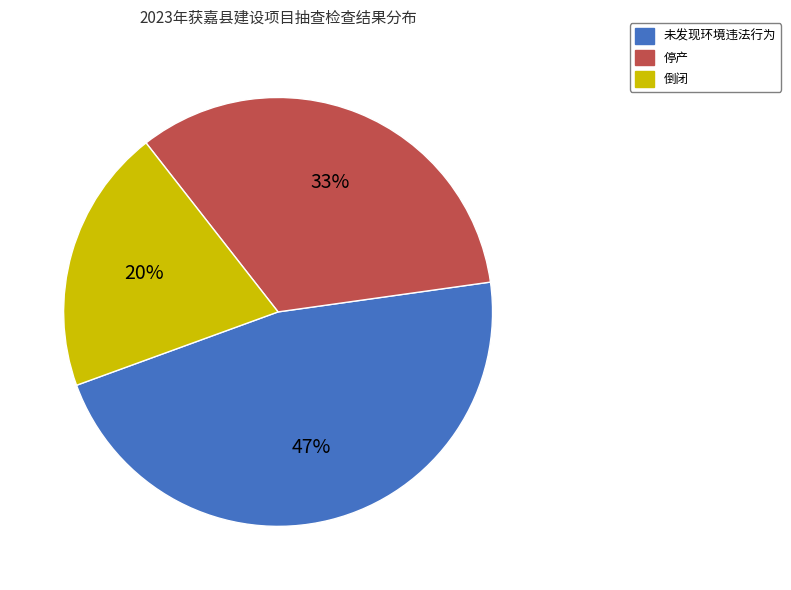

How many slices are in this pie chart?

3